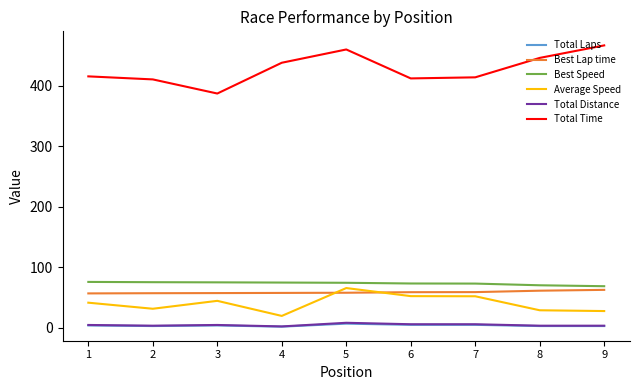

What is the greatest value displayed?

466.6